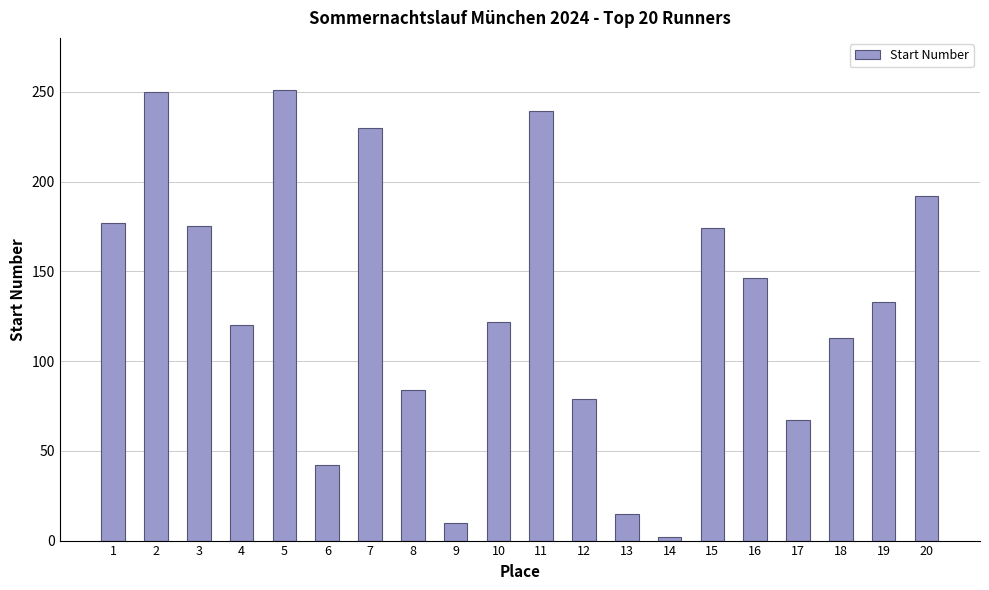

What is the sum of the values at 6 and 10?

164